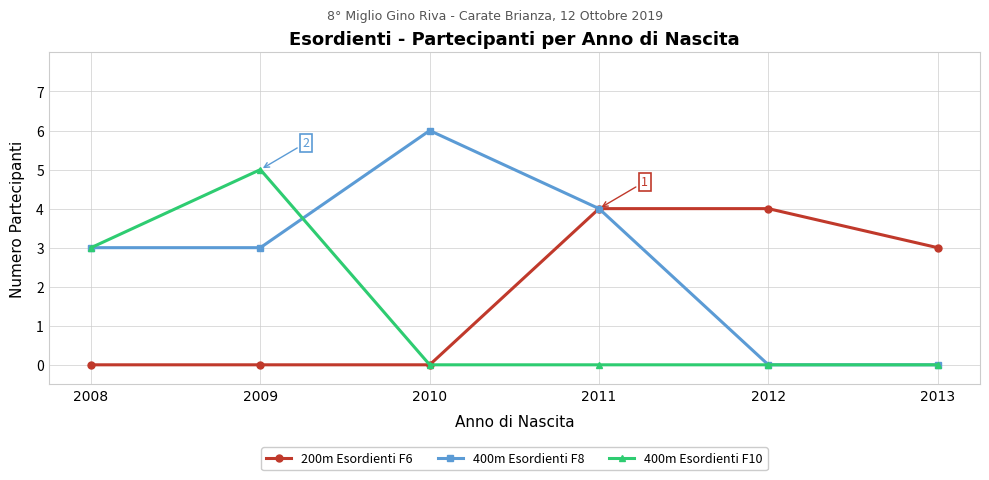

Is this an area chart (filled region under the line)?

No